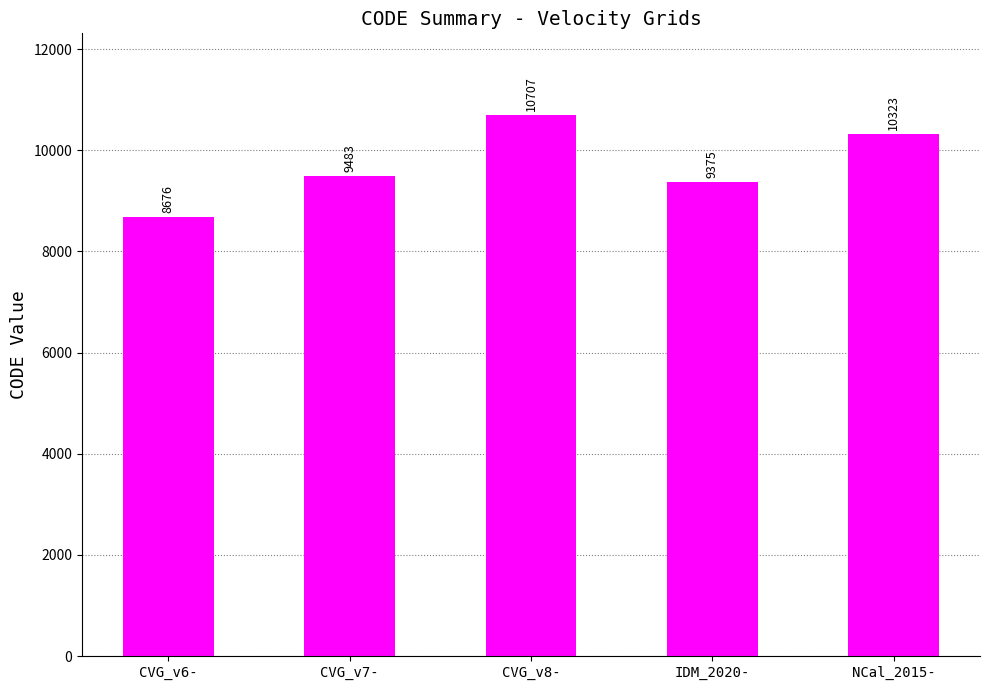

What is the greatest value displayed?

10707